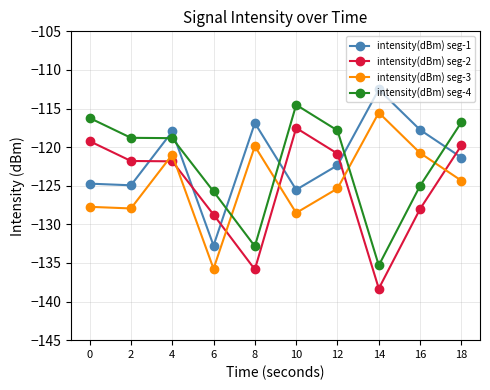

Reading left to right, what are all the values shown in this chart?

intensity(dBm) seg-1: 0=-124.7	2=-124.9	4=-118.0	6=-132.7	8=-116.9	10=-125.5	12=-122.4	14=-112.5	16=-117.8	18=-121.3
intensity(dBm) seg-2: 0=-119.2	2=-121.8	4=-121.8	6=-128.7	8=-135.8	10=-117.5	12=-120.8	14=-138.3	16=-128.0	18=-119.8
intensity(dBm) seg-3: 0=-127.7	2=-127.9	4=-121.0	6=-135.7	8=-119.9	10=-128.5	12=-125.4	14=-115.5	16=-120.8	18=-124.3
intensity(dBm) seg-4: 0=-116.2	2=-118.8	4=-118.8	6=-125.7	8=-132.8	10=-114.5	12=-117.8	14=-135.3	16=-125.0	18=-116.8